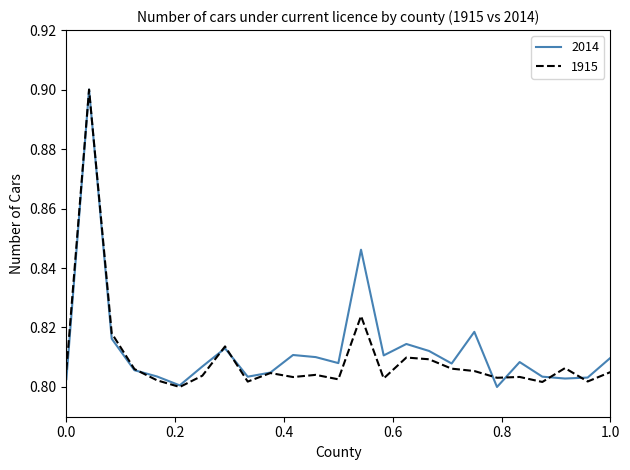

What is the sum of all 1915 values?

20.2